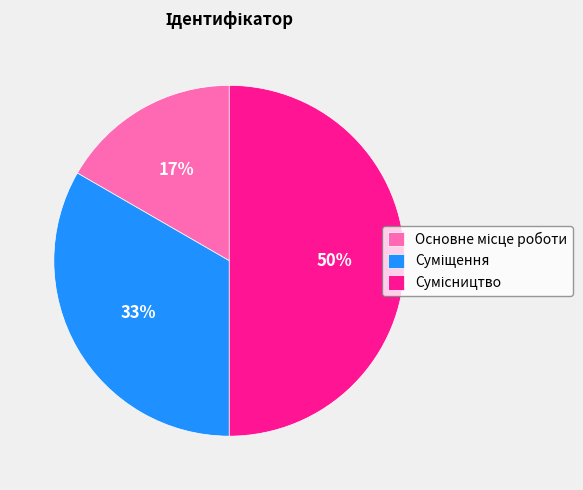

To the nearest percent, what is the average slice percentage?

33%